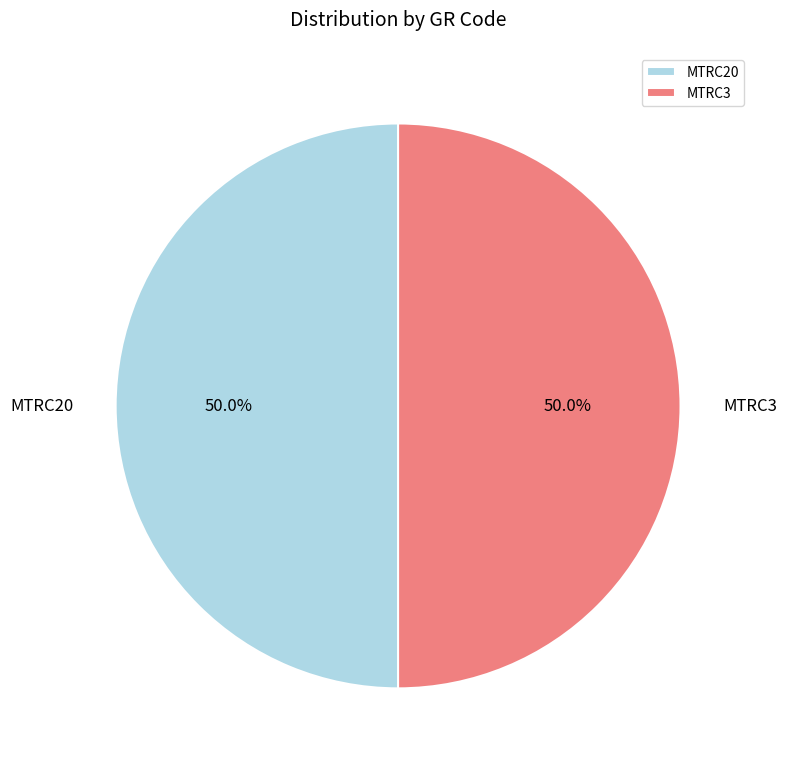

What is the ratio of the value at MTRC20 to the value at MTRC3?

1.0